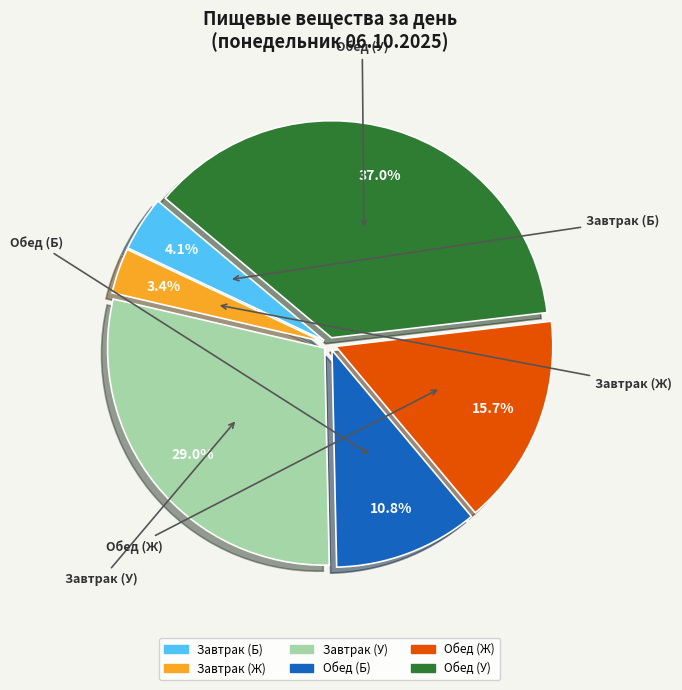

Which category has the smallest portion of the pie?

Завтрак (Ж)